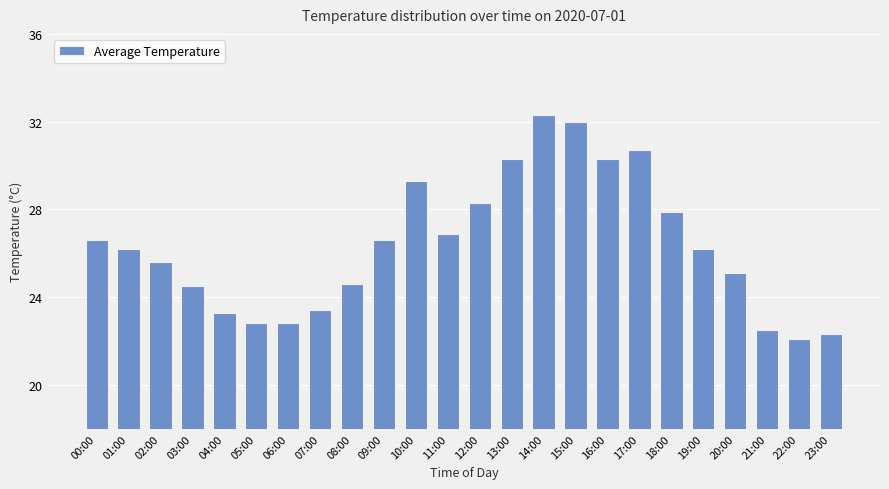

Does the chart contain stacked bars?

No